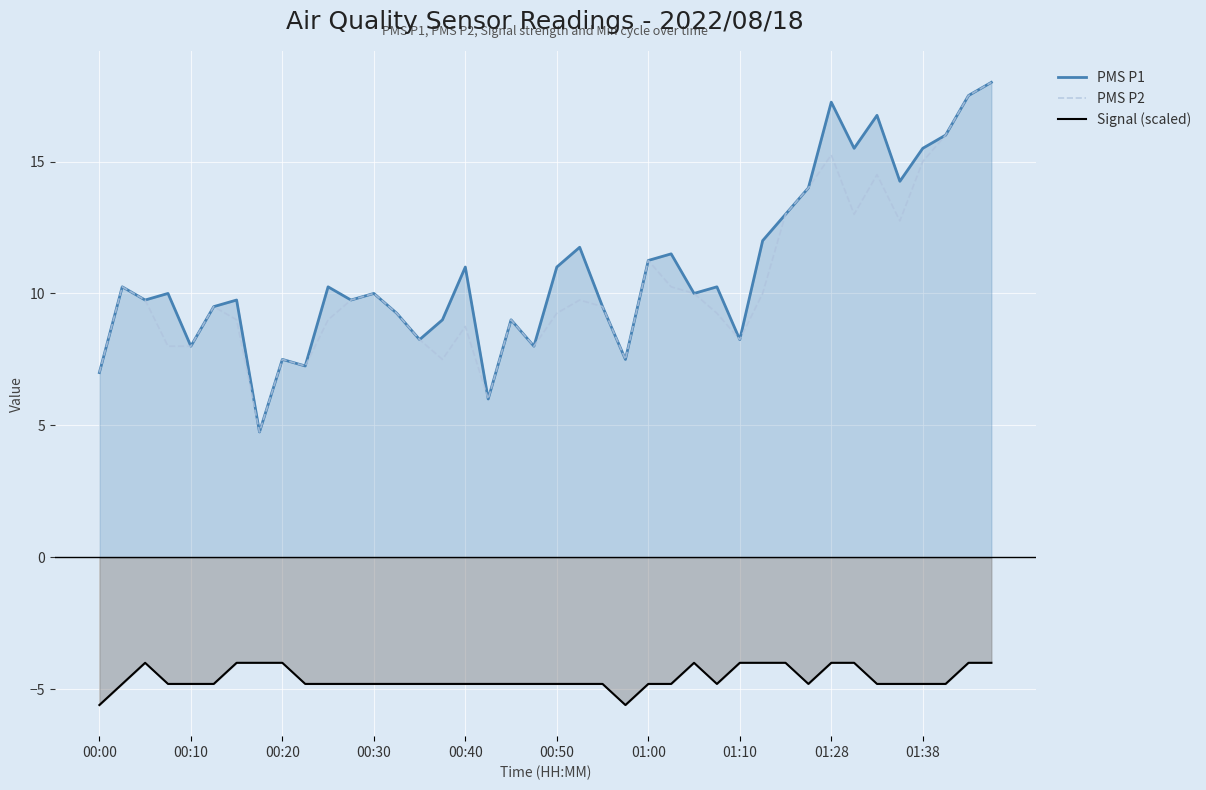

Reading right to left, what are all the values shown in this chart?

PMS P1: 18.0	17.5	16.0	15.5	14.2	16.8	15.5	17.2	14.0	13.0	12.0	8.2	10.2	10.0	11.5	11.2	7.5	9.5	11.8	11.0	8.0	9.0	6.0	11.0	9.0	8.2	9.2	10.0	9.8	10.2	7.2	7.5	4.8	9.8	9.5	8.0	10.0	9.8	10.2	7.0
PMS P2: 18.0	17.5	16.0	15.0	12.8	14.5	13.0	15.2	14.0	13.0	10.0	8.2	9.2	10.0	10.2	11.2	7.5	9.5	9.8	9.2	8.0	9.0	6.0	8.8	7.5	8.2	9.2	10.0	9.8	9.0	7.2	7.5	4.8	9.0	9.5	8.0	8.0	9.8	10.2	7.0
Signal (scaled): -4.0	-4.0	-4.8	-4.8	-4.8	-4.8	-4.0	-4.0	-4.8	-4.0	-4.0	-4.0	-4.8	-4.0	-4.8	-4.8	-5.6	-4.8	-4.8	-4.8	-4.8	-4.8	-4.8	-4.8	-4.8	-4.8	-4.8	-4.8	-4.8	-4.8	-4.8	-4.0	-4.0	-4.0	-4.8	-4.8	-4.8	-4.0	-4.8	-5.6